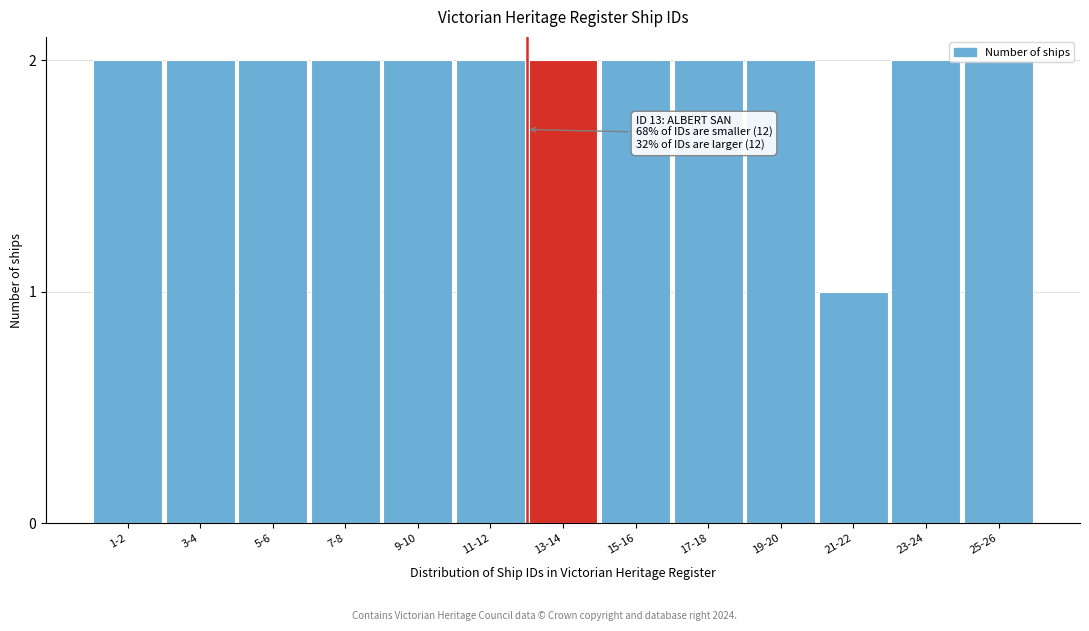

Between 21-22 and 19-20, which is larger?

19-20